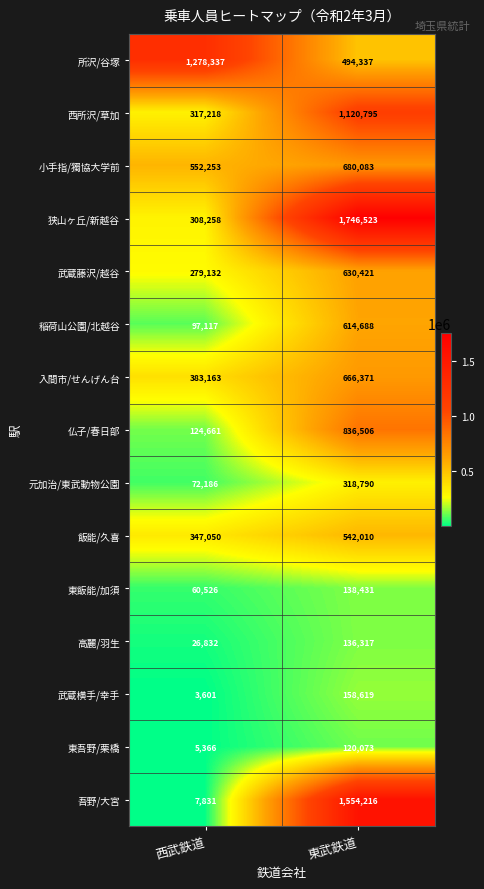

Read the 吾野/大宮 value at 東武鉄道.

1554216